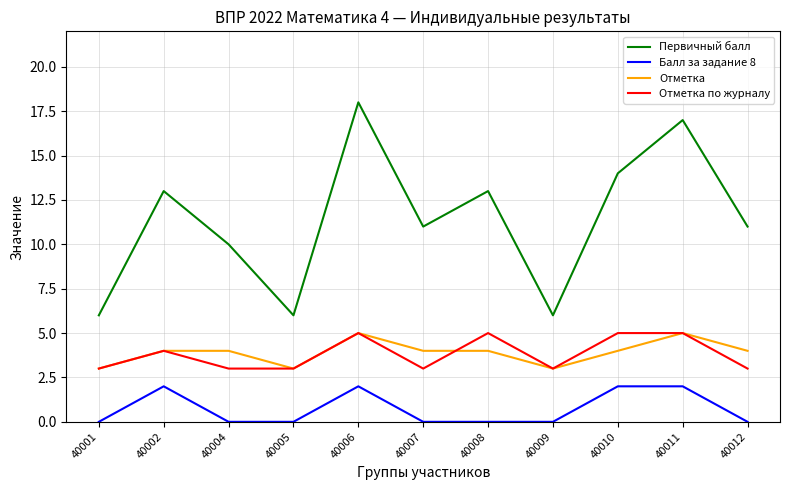

Does the chart have visible grid lines?

Yes